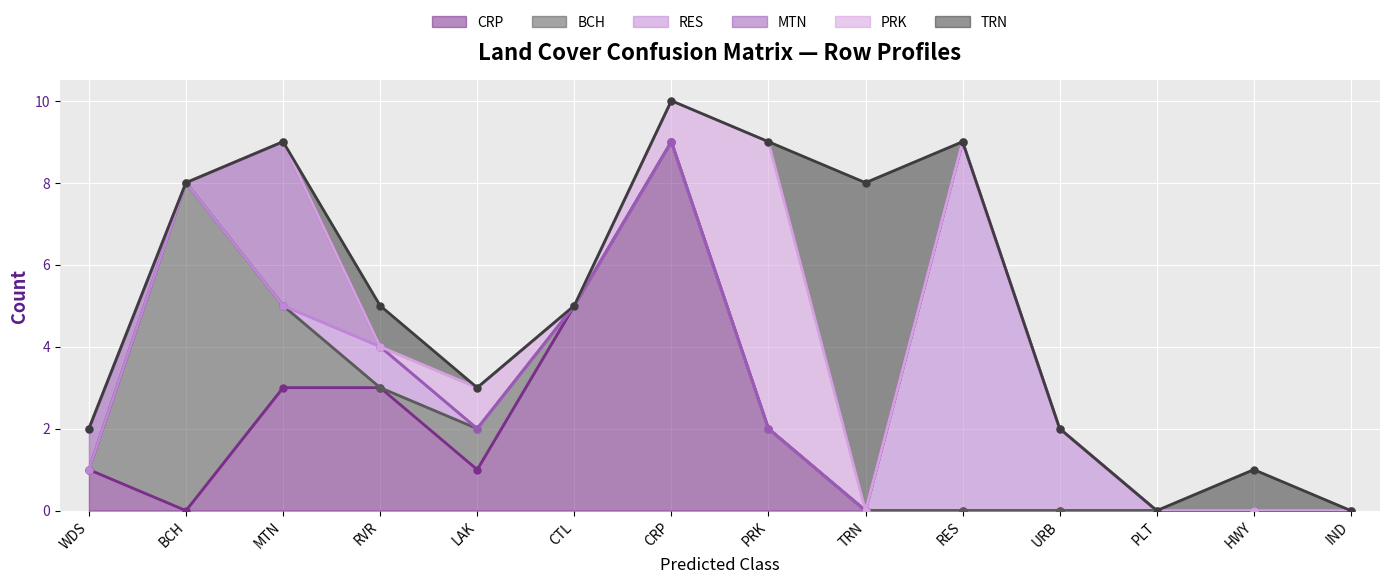

Reading left to right, list all the values displayed in this chart.

CRP: 1	0	3	3	1	5	9	2	0	0	0	0	0	0
BCH: 0	8	2	0	1	0	0	0	0	0	0	0	0	0
RES: 0	0	0	1	0	0	0	0	0	9	2	0	0	0
MTN: 1	0	4	0	0	0	0	0	0	0	0	0	0	0
PRK: 0	0	0	0	1	0	1	7	0	0	0	0	0	0
TRN: 0	0	0	1	0	0	0	0	8	0	0	0	1	0